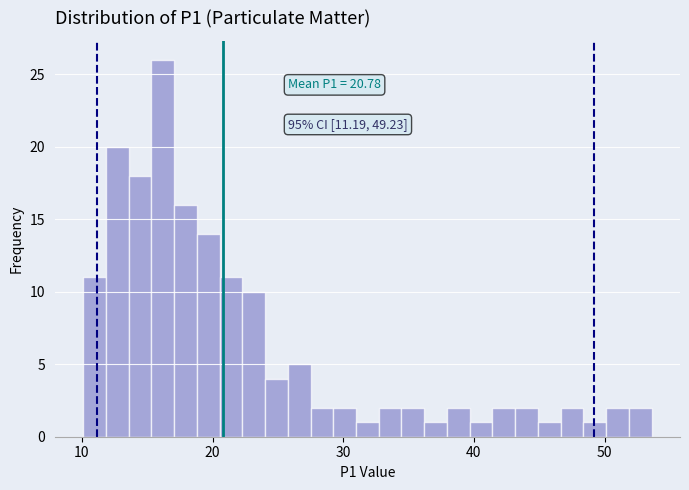

Around what value on the x-axis is the tallest bar? Give the approximate position of its centre, as read against the axis.

16